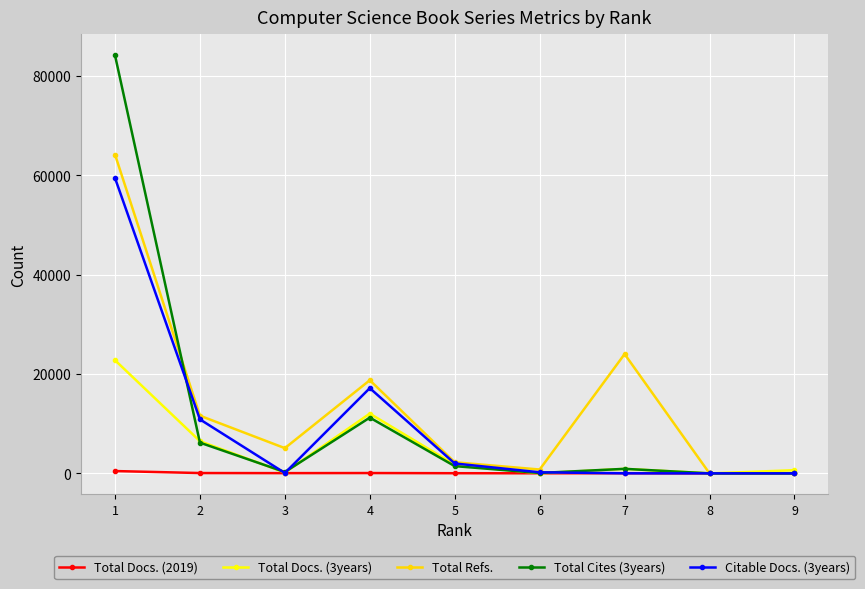

Which series has the widest spread of values?

Total Cites (3years)